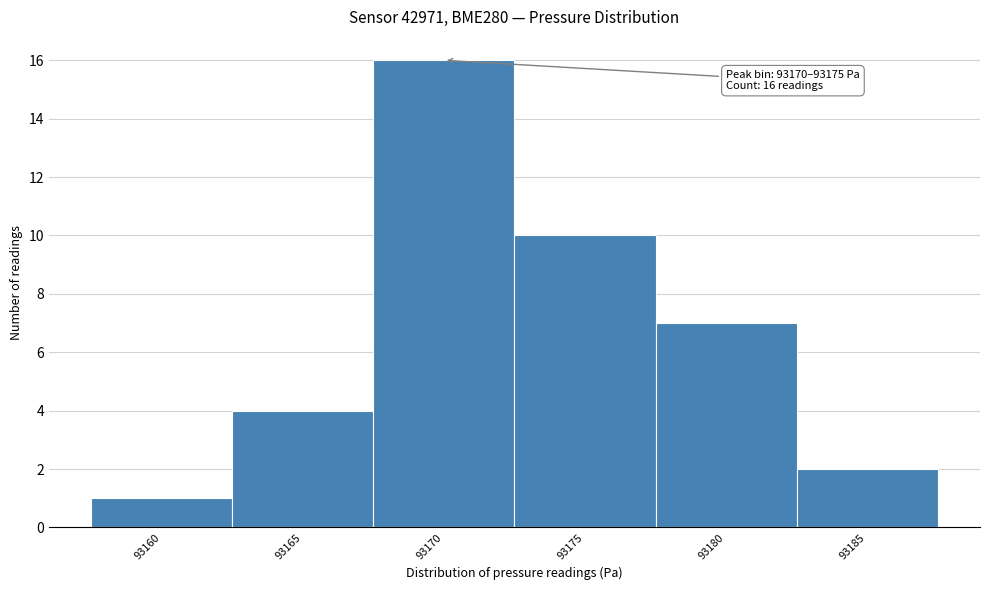

Reading right to left, list all the values displayed in this chart.

93185=2	93180=7	93175=10	93170=16	93165=4	93160=1